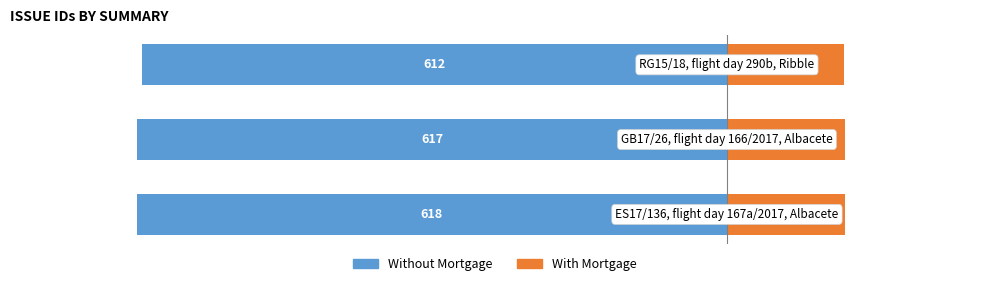

What is the sum of all Without Mortgage values?

-209.2